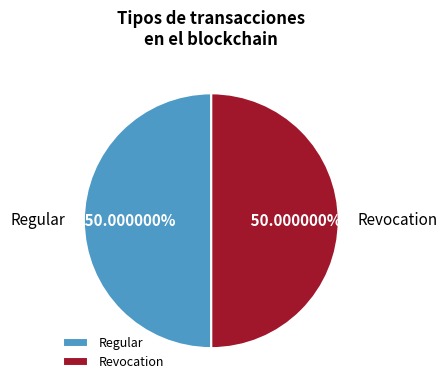

What is the ratio of the value at Revocation to the value at Regular?

1.0